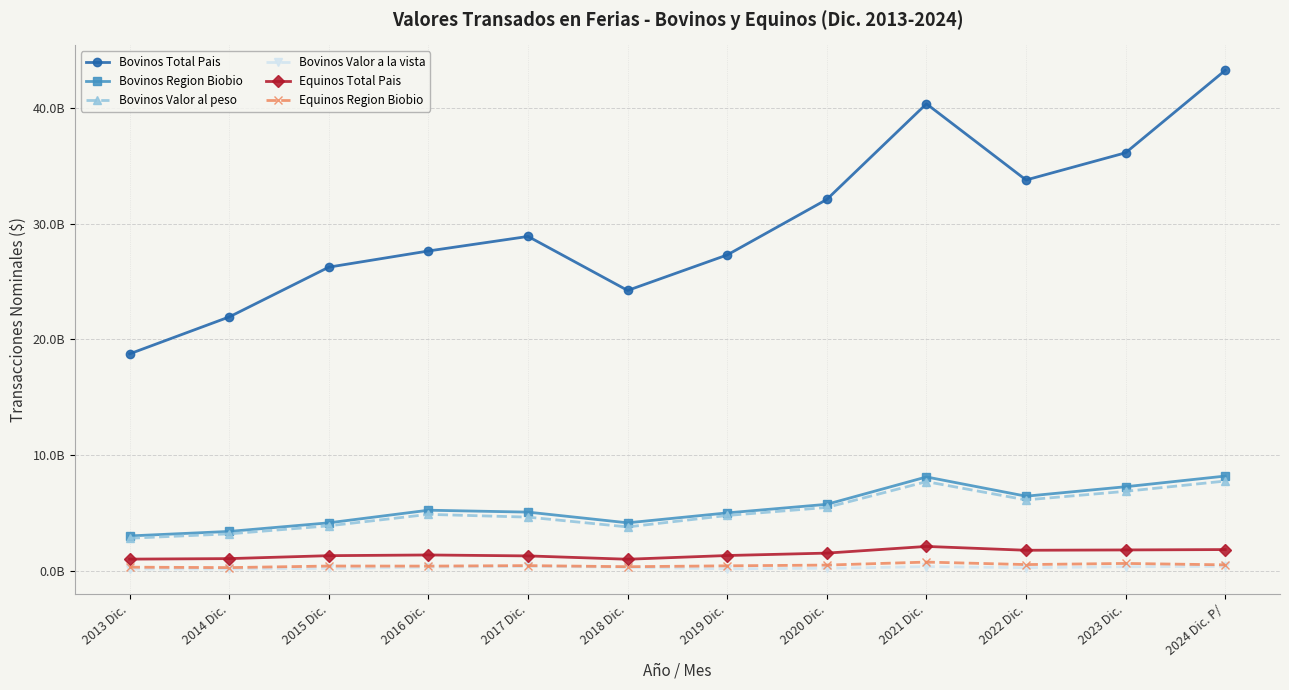

Does the chart have visible grid lines?

Yes